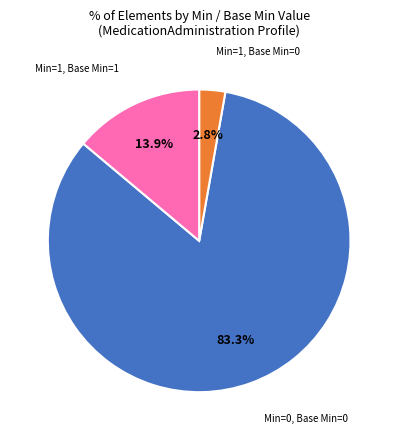

How many segments does this pie chart have?

3